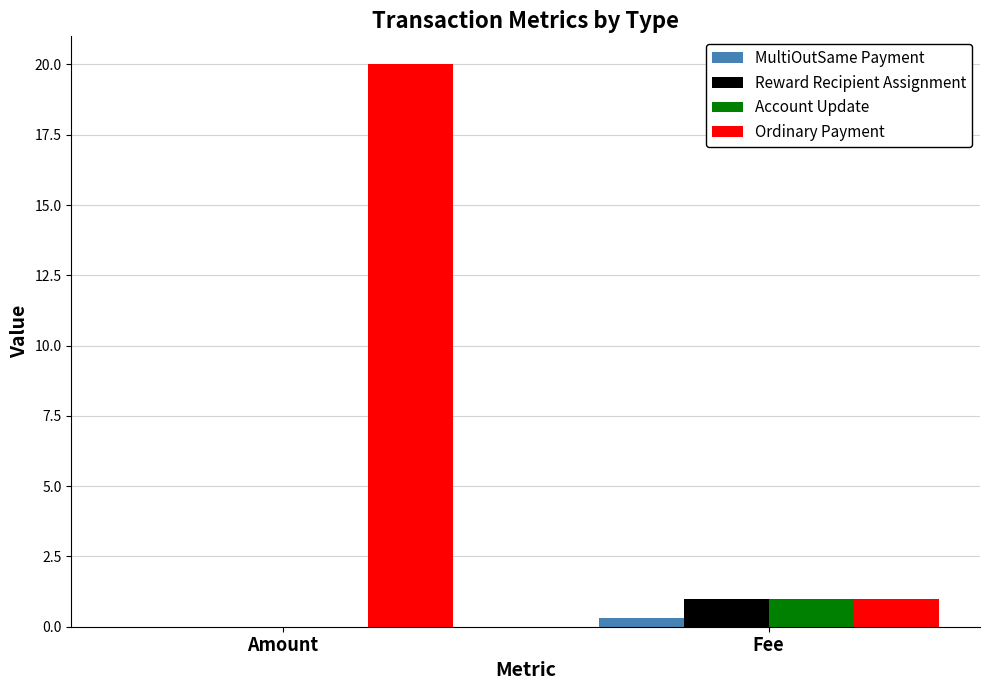

The value of Reward Recipient Assignment at Amount is 0.0. True or false?

True